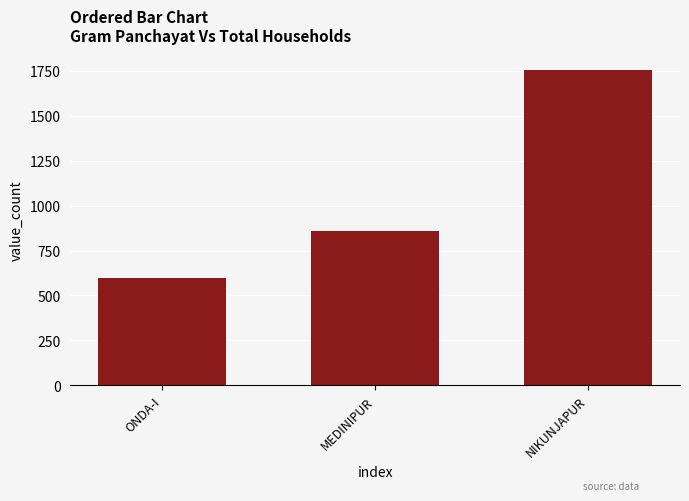

Reading right to left, extract all data points from this chart.

1754	858	597